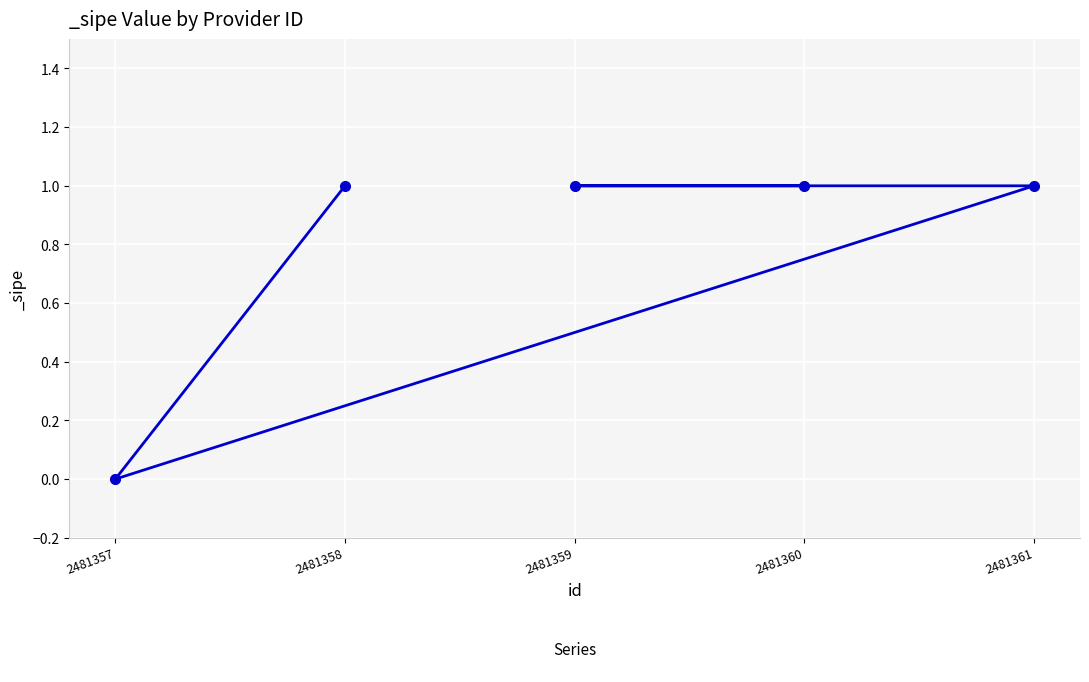

At which category does the chart reach its minimum across all series?

2481357